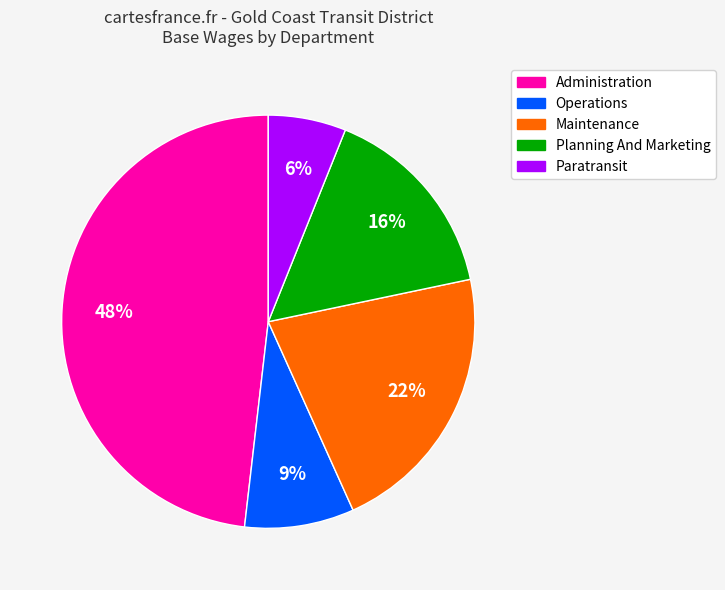

To the nearest percent, what is the difference between the largest and smallest slice percentages?

42%